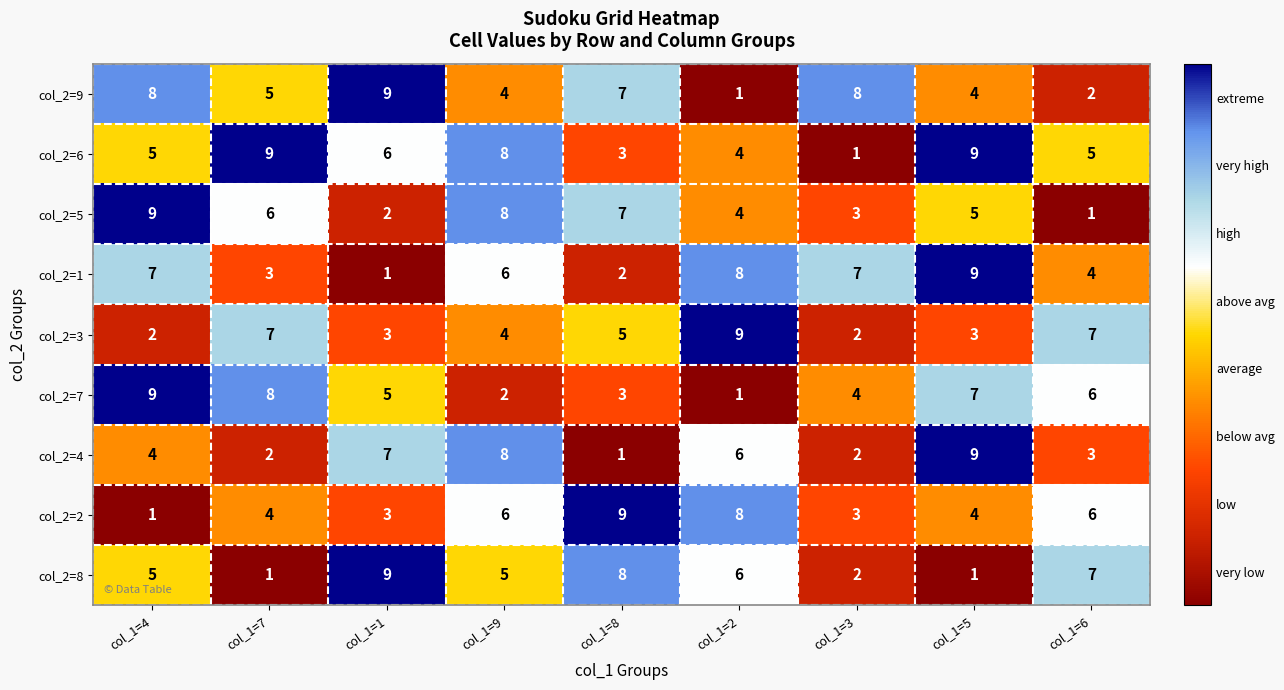

The col_2=1 series shows 3 at col_1=2. True or false?

False